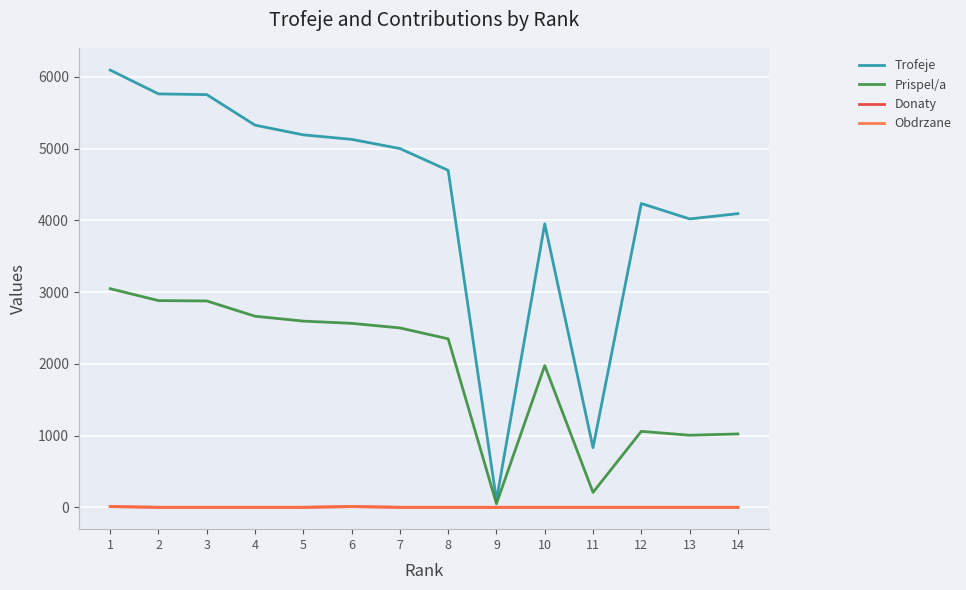

What is the maximum value for Donaty?

10